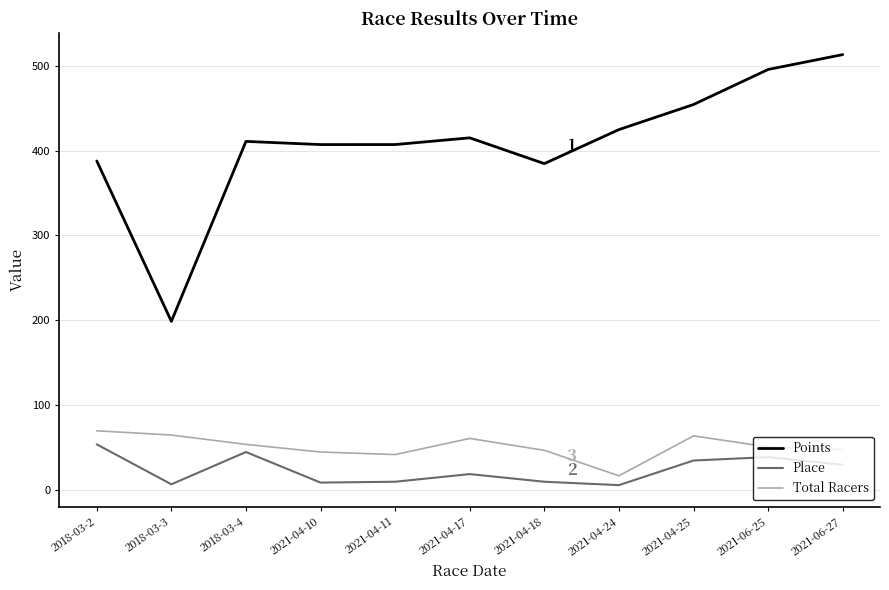

True or false: Total Racers and Points intersect in this chart.

False